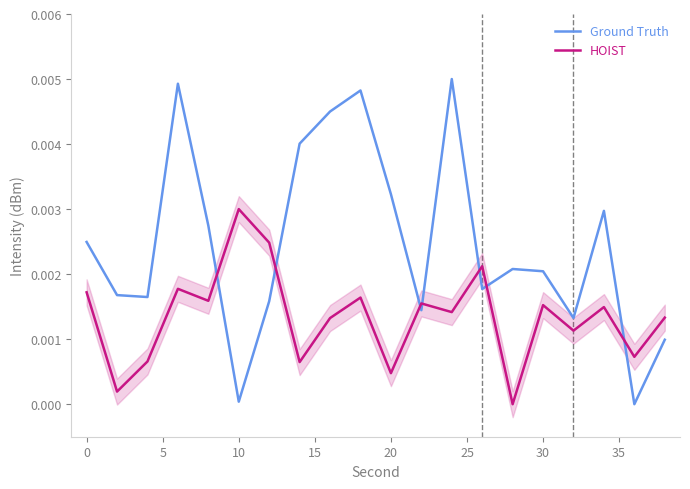

At which label does HOIST reach its peak?

10